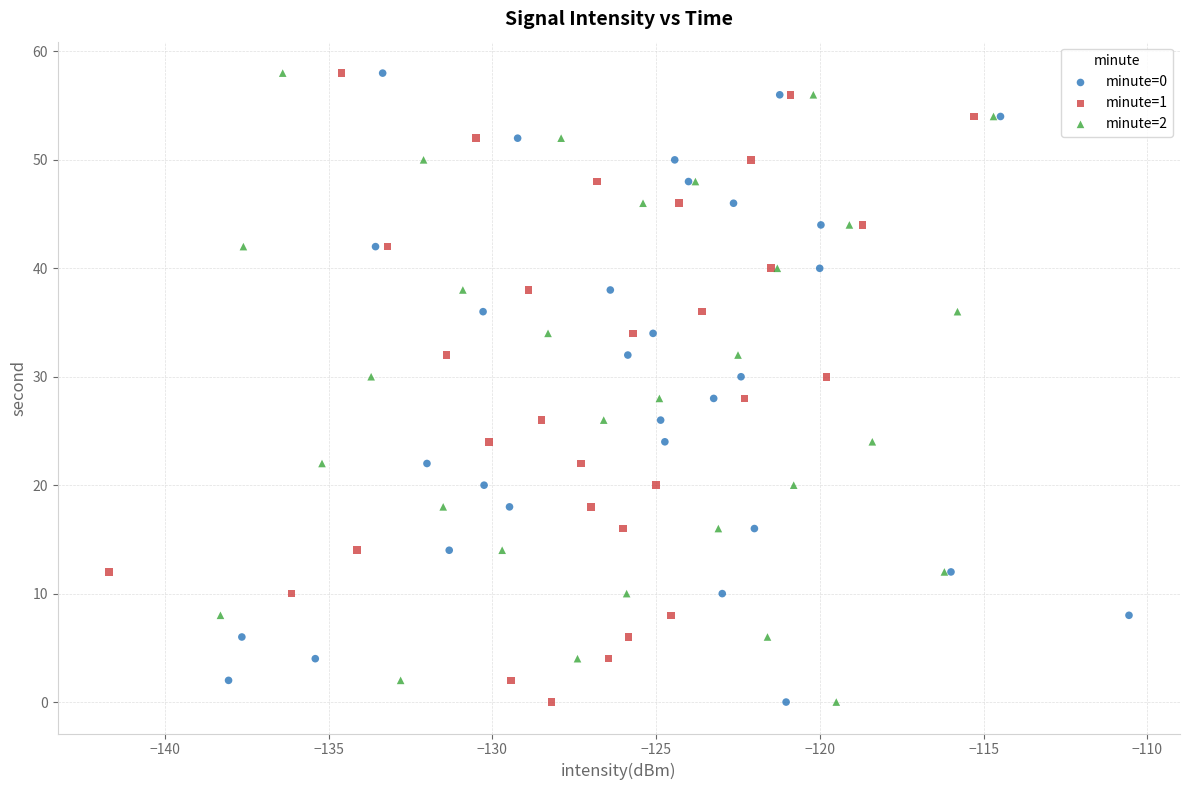

What are all the series names shown in the legend?

minute=0, minute=1, minute=2